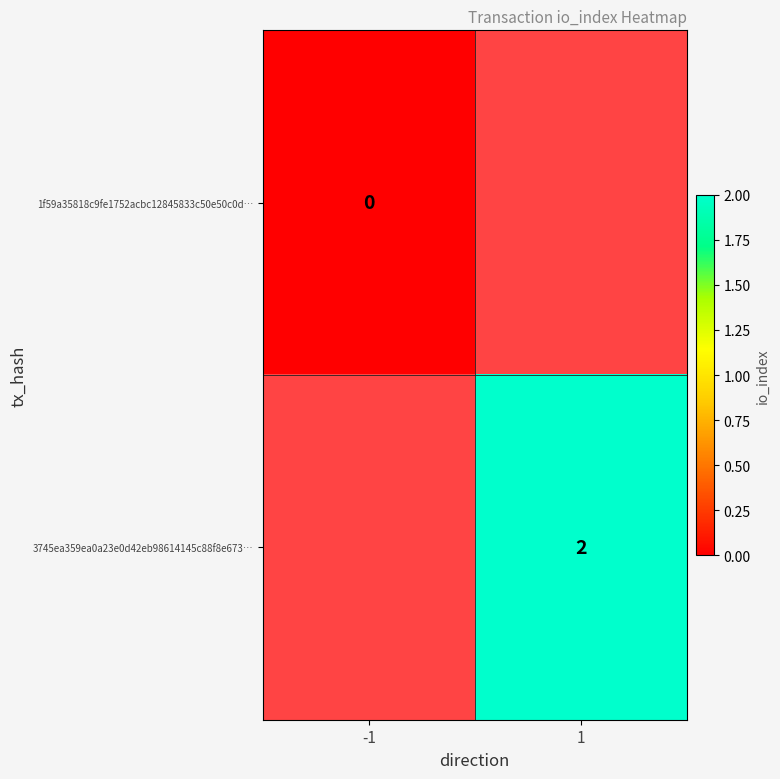

True or false: 3745ea359ea0a23e0d42eb98614145c88f8e673… has a value of 1 at 1.

False